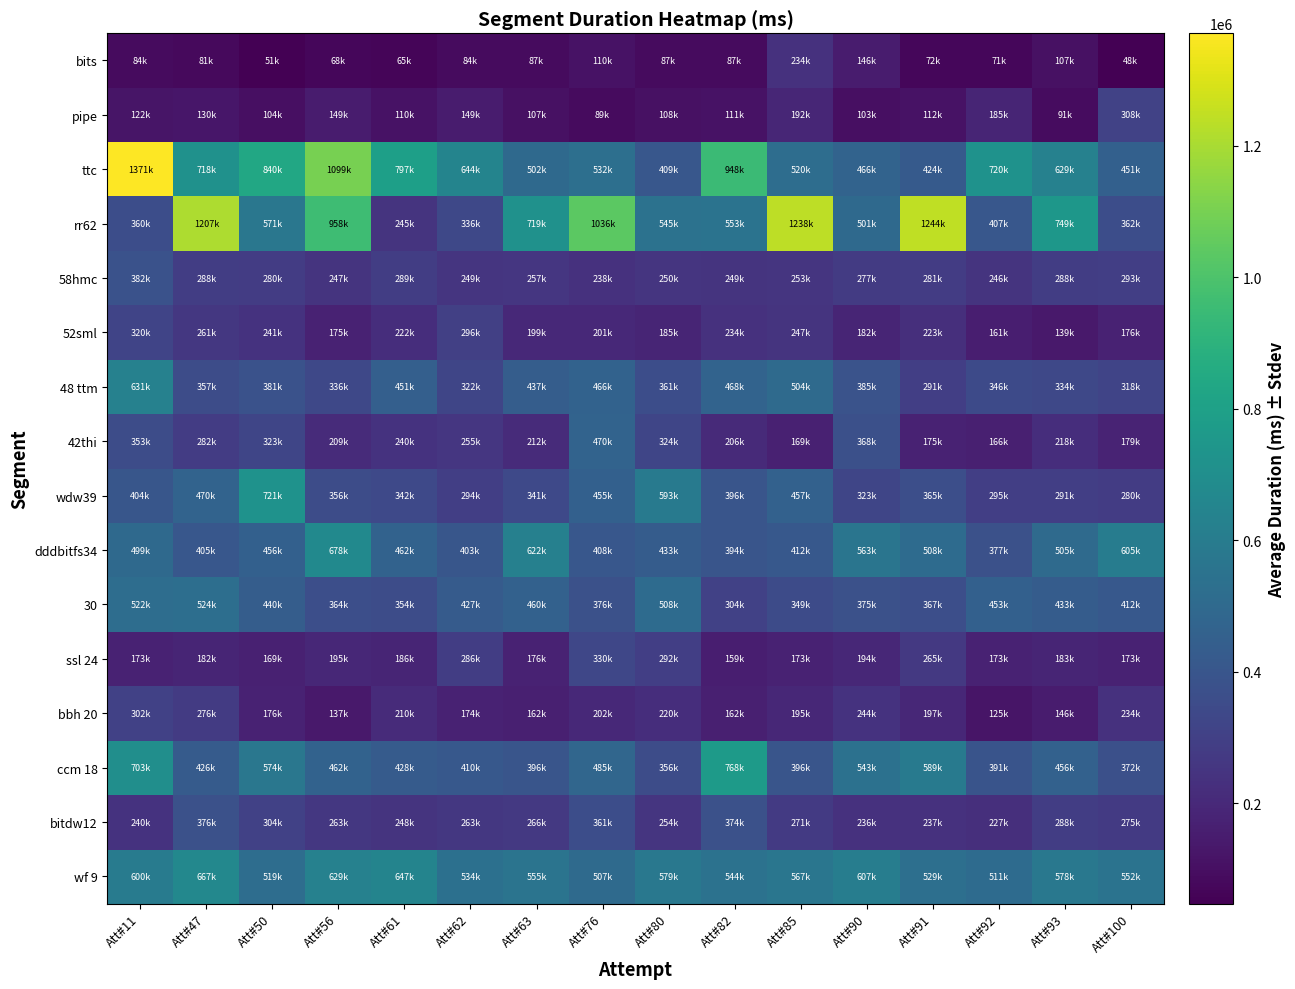

What is the smallest value displayed?

47538